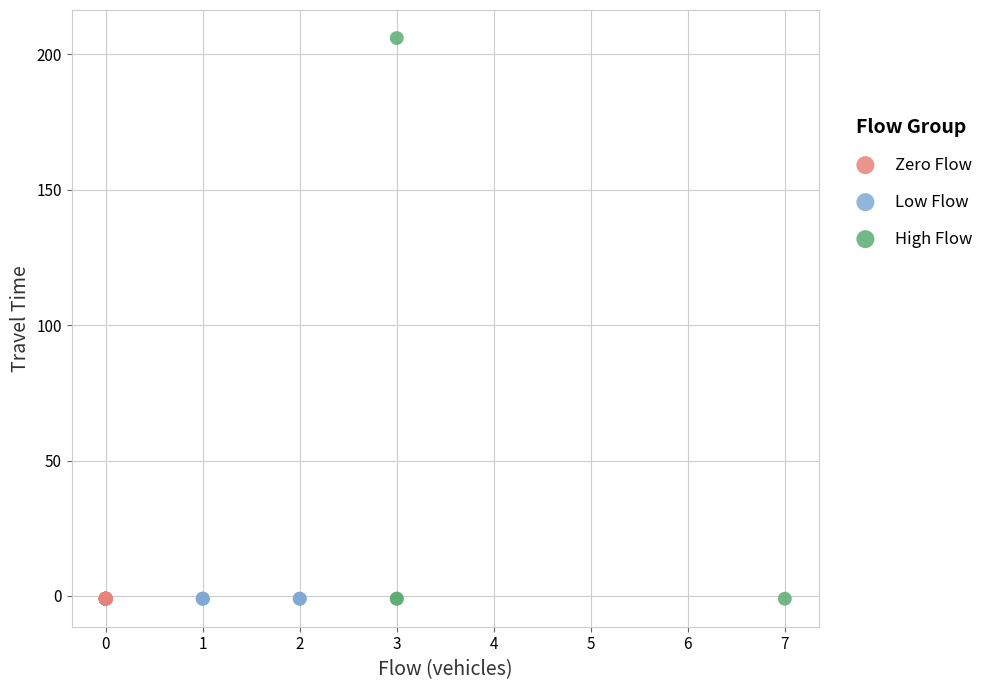

Which series reaches the maximum Y coordinate?

High Flow